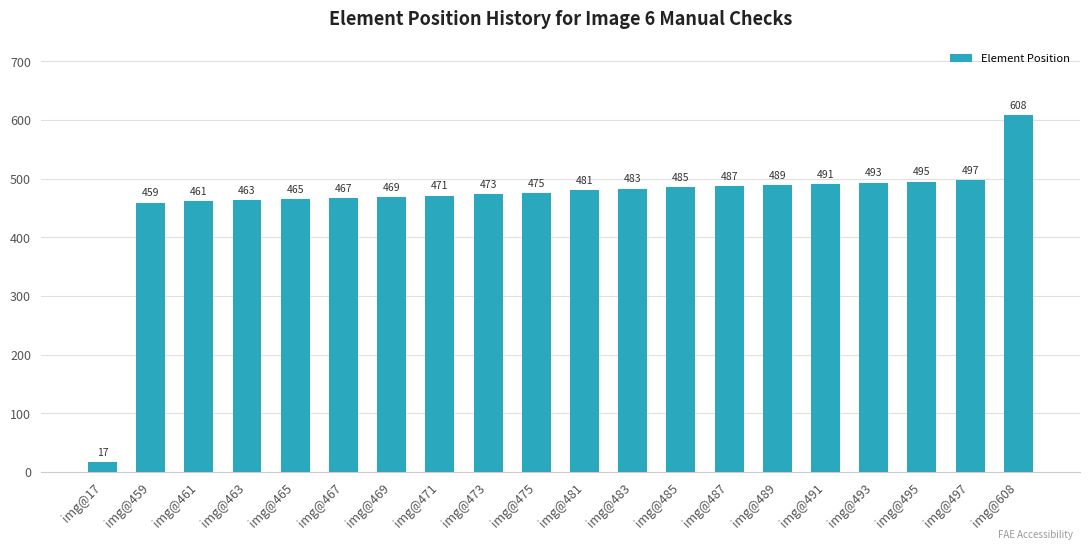

What is the value of the 8th bar from the left?

471